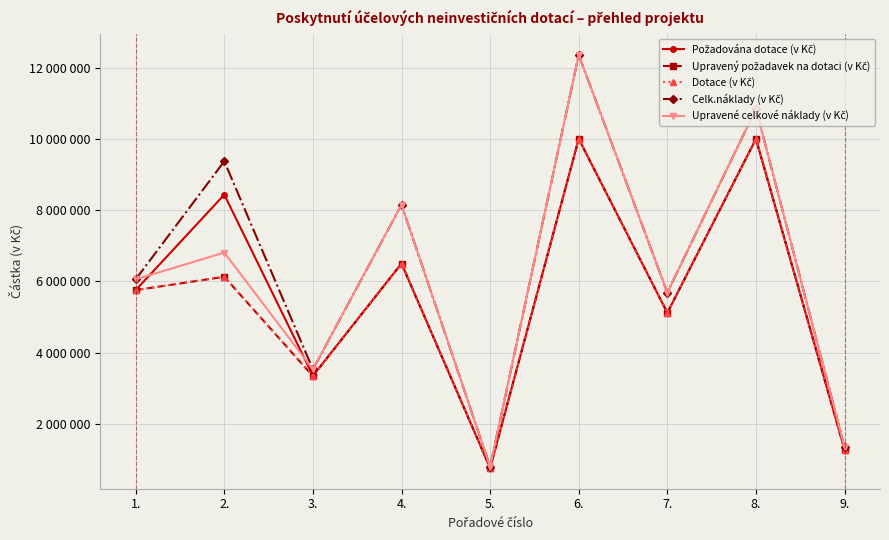

At 1., list the series in order from largest to smallest.

Celk.náklady (v Kč), Upravené celkové náklady (v Kč), Požadována dotace (v Kč), Upravený požadavek na dotaci (v Kč), Dotace (v Kč)